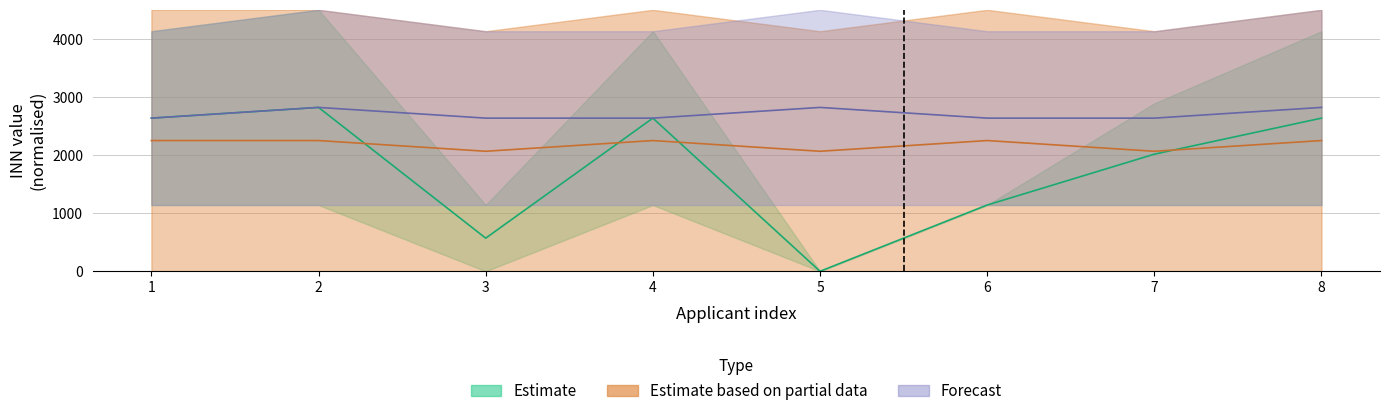

How many times do Forecast_upper and Estimate_upper cross each other?

1